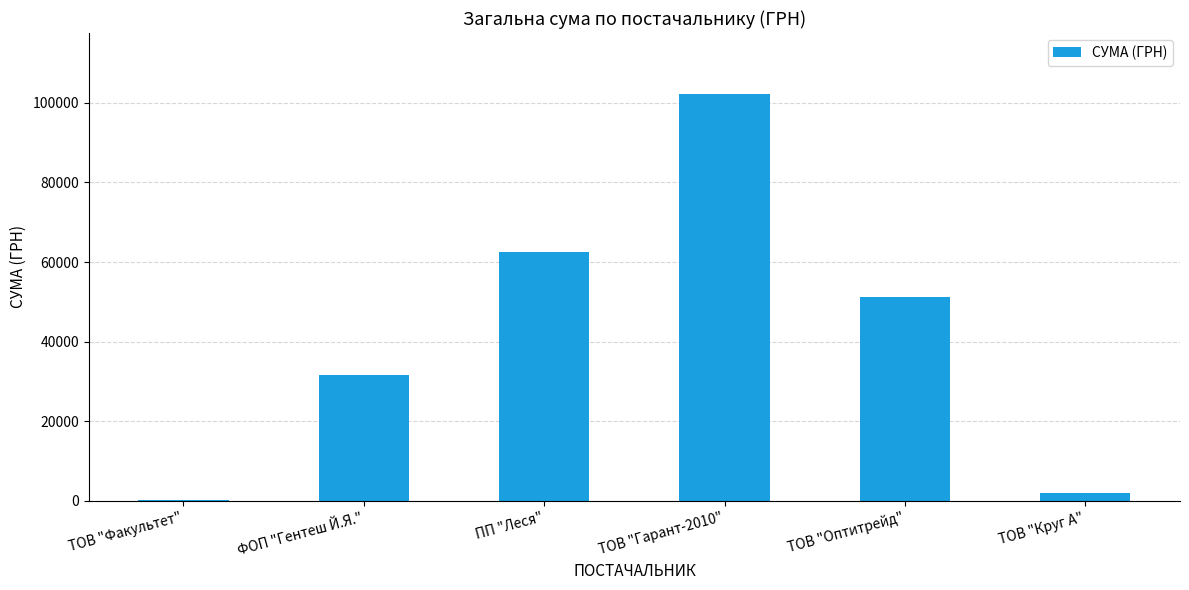

Which category has the highest value across all series?

ТОВ "Гарант-2010"